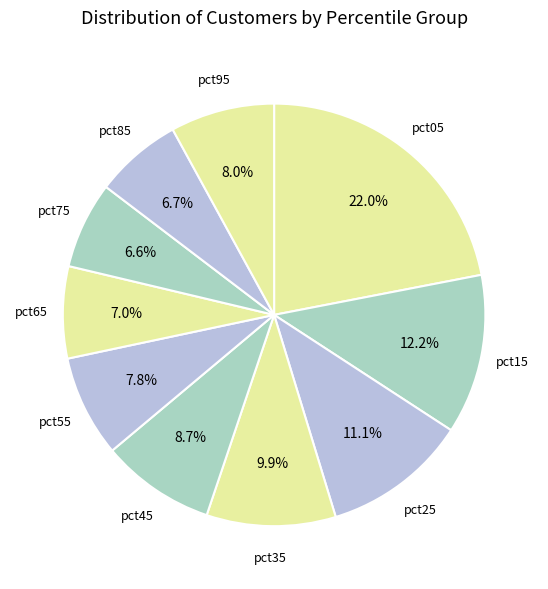

Rank the categories by value from highest to lowest.

pct05, pct15, pct25, pct35, pct45, pct95, pct55, pct65, pct85, pct75